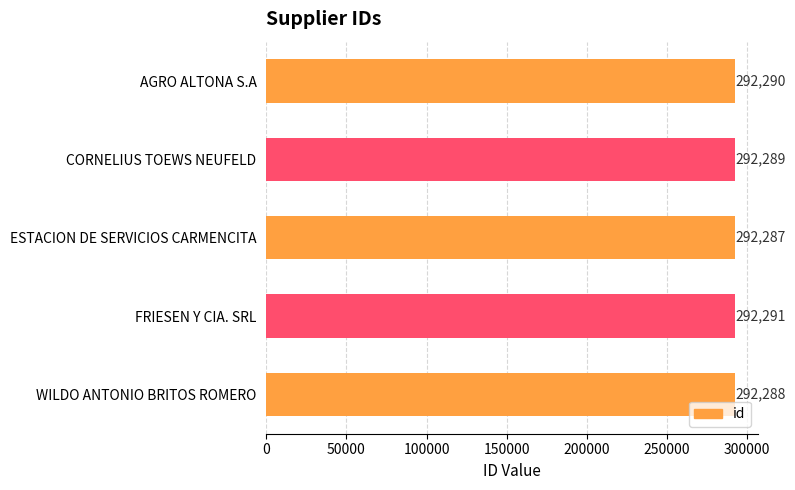

Does the chart contain any negative values?

No